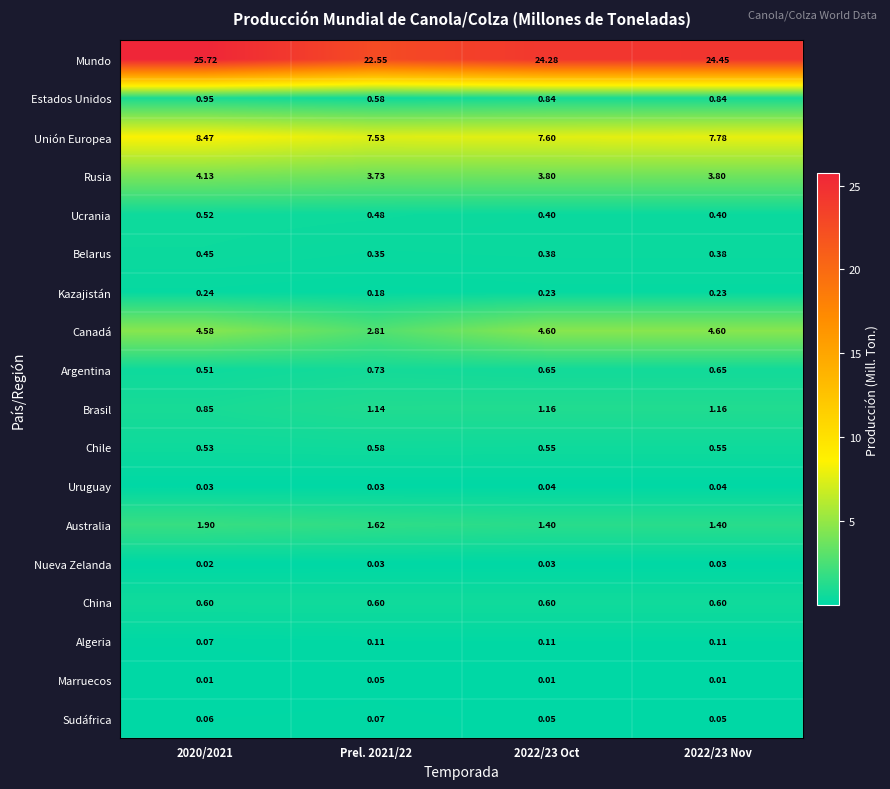

Rank the series by their maximum value, from highest to lowest.

Mundo, Unión Europea, Canadá, Rusia, Australia, Brasil, Estados Unidos, Argentina, China, Chile, Ucrania, Belarus, Kazajistán, Algeria, Sudáfrica, Marruecos, Uruguay, Nueva Zelanda